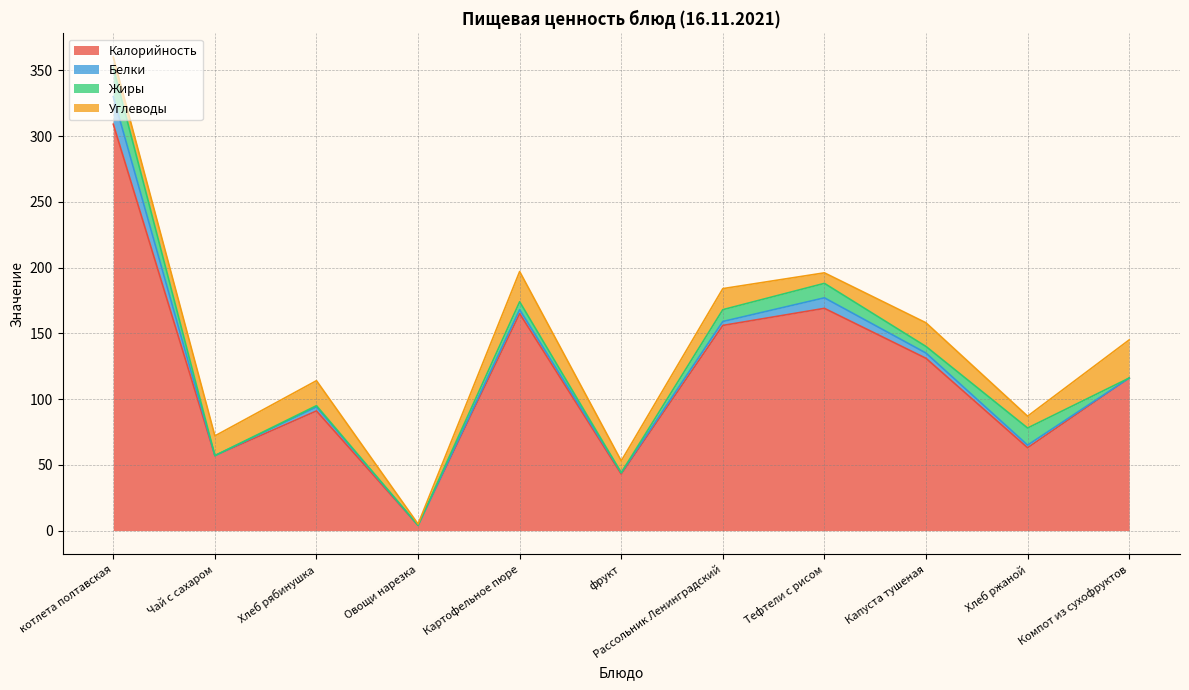

At which category does Жиры reach its first local valley?

Чай с сахаром